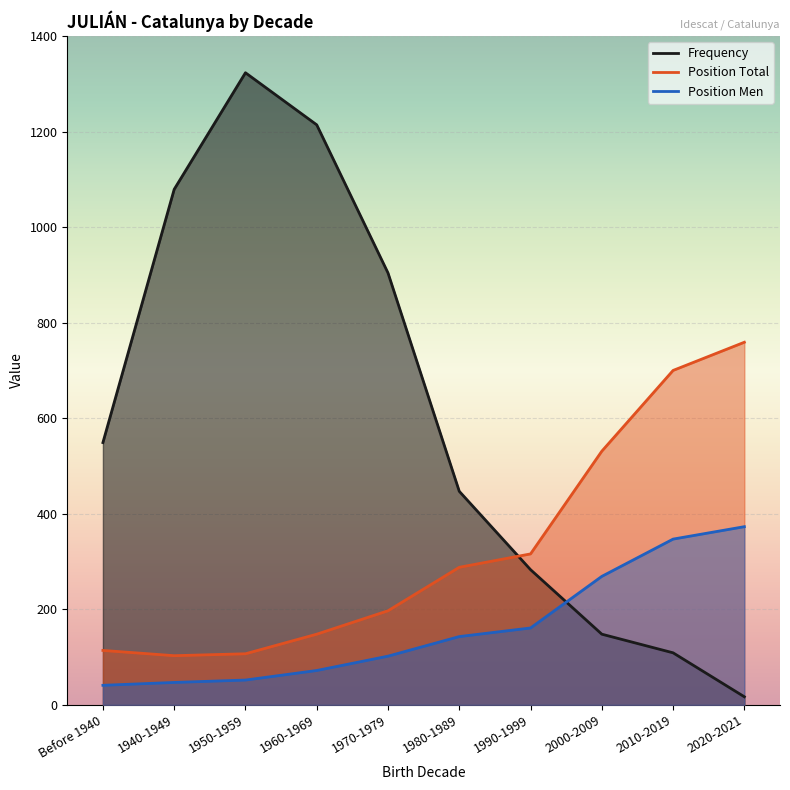

List the series in order of their peak value, highest first.

Frequency, Position Total, Position Men